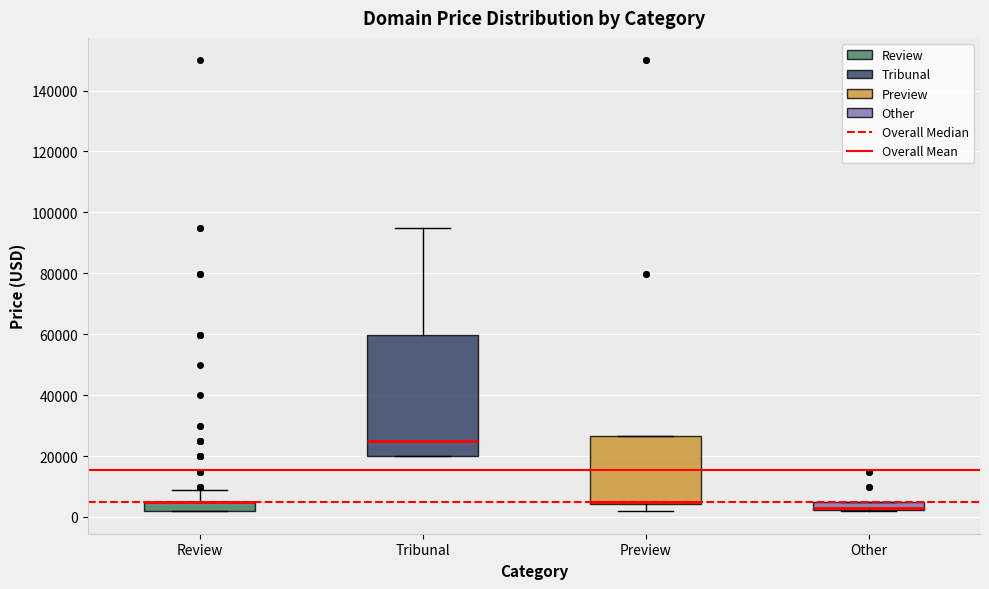

Comparing the boxes themselves (not the whiskers), which one is the tallest?

Tribunal